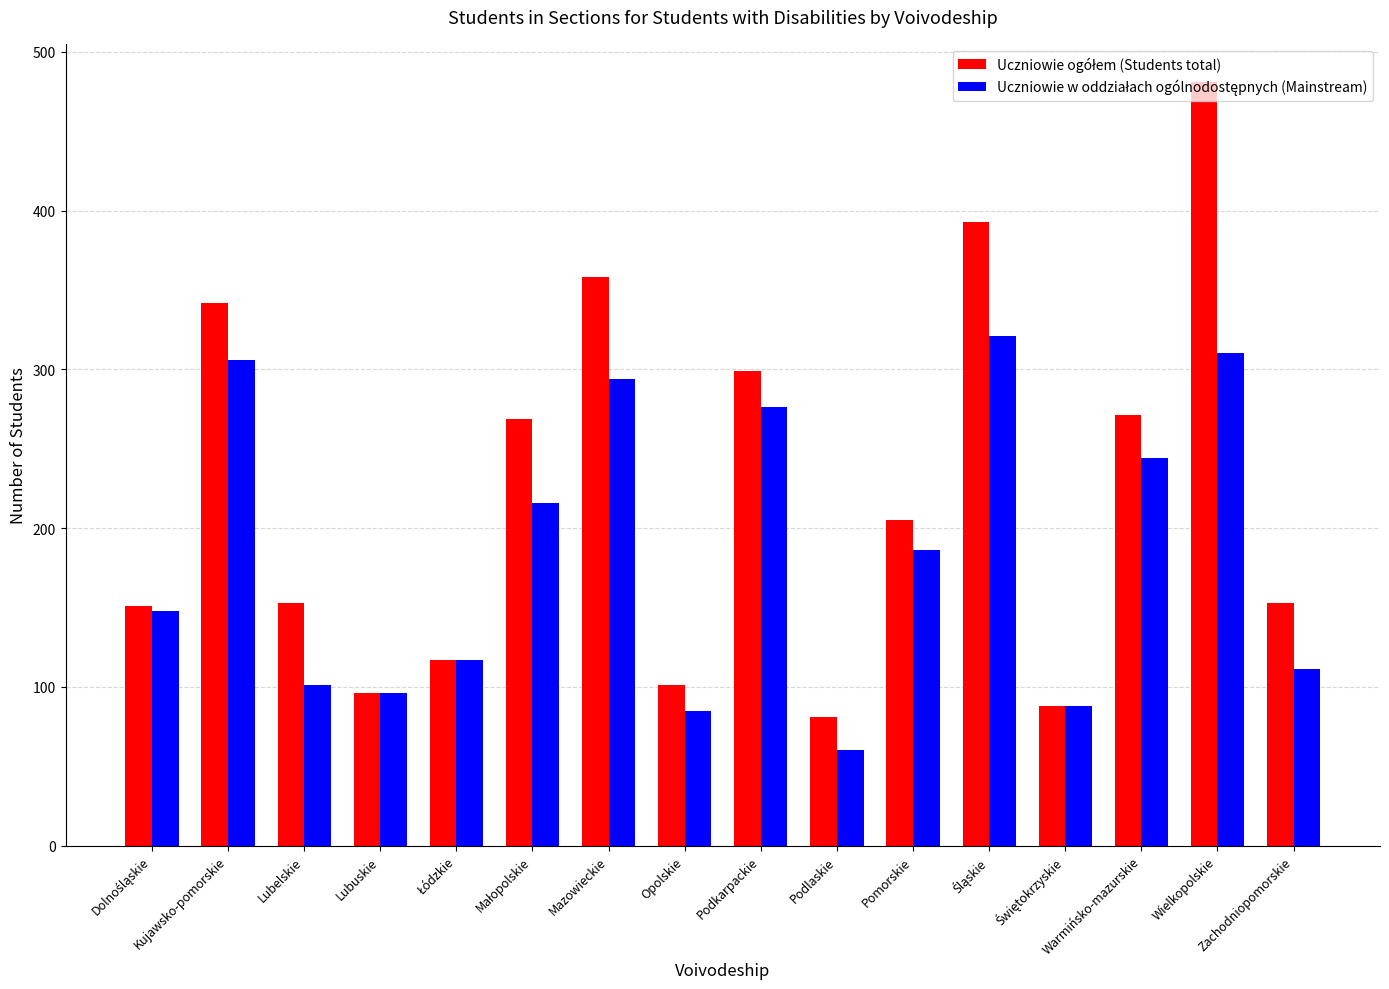

What is the greatest value displayed?

481